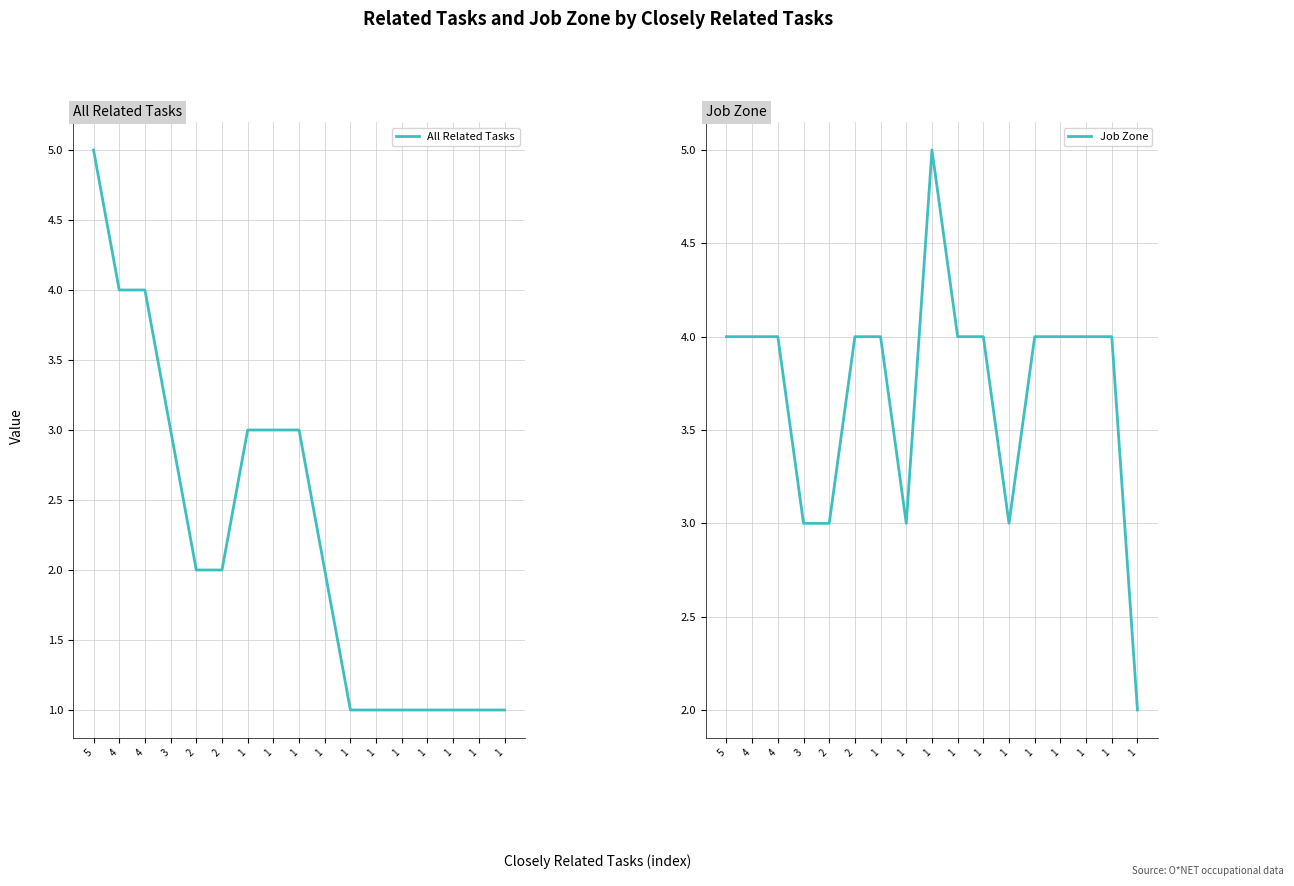

How many distinct data groups are displayed?

2